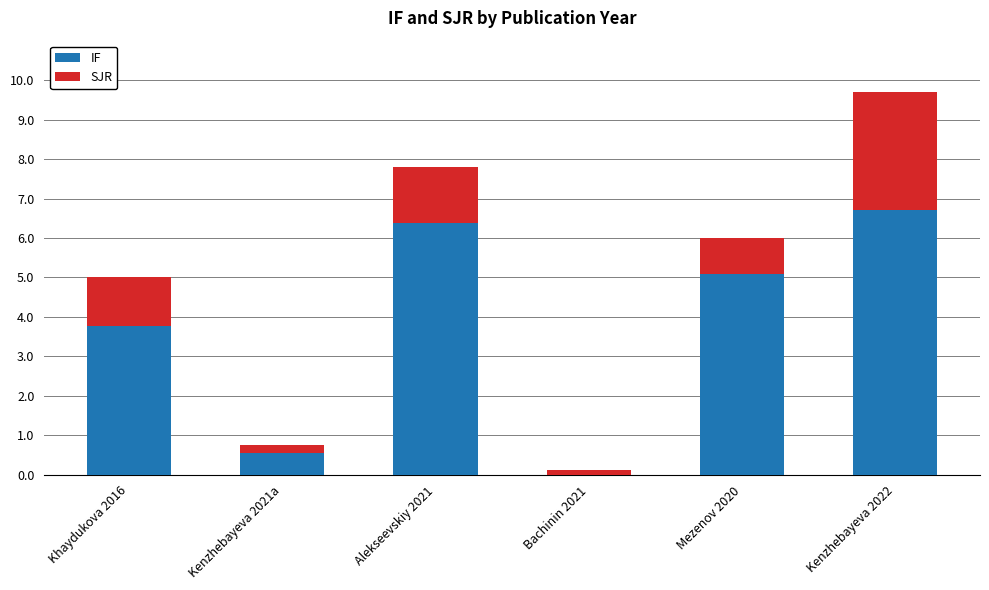

At which category is the sum across all series the highest?

Kenzhebayeva 2022